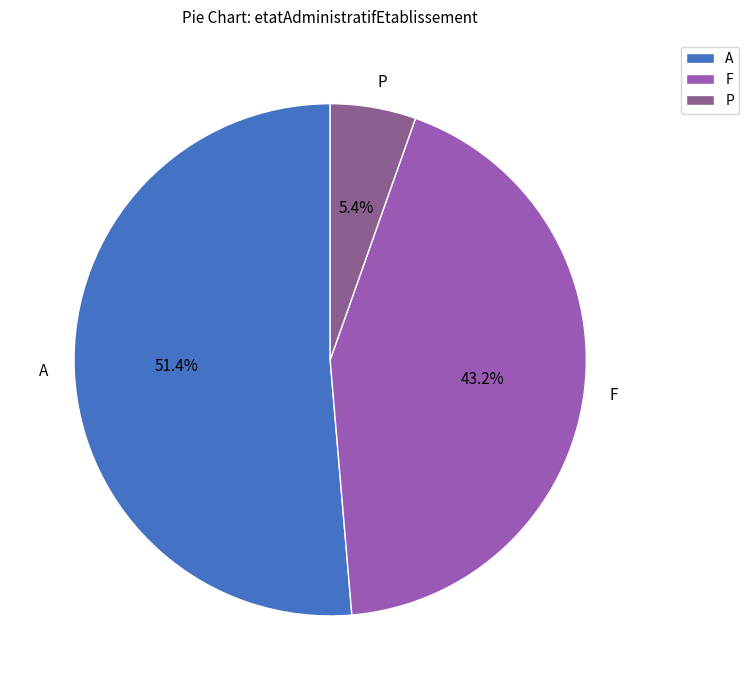

Combined, do A and P account for over 50%?

Yes